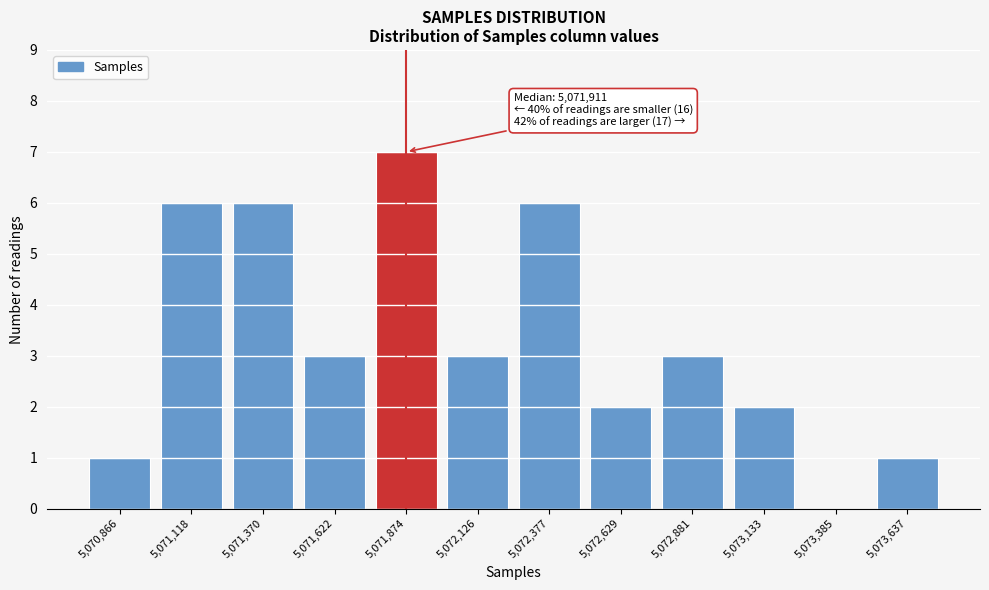

Over which range of the x-axis is the bar tallest?

5071750 to 5072000